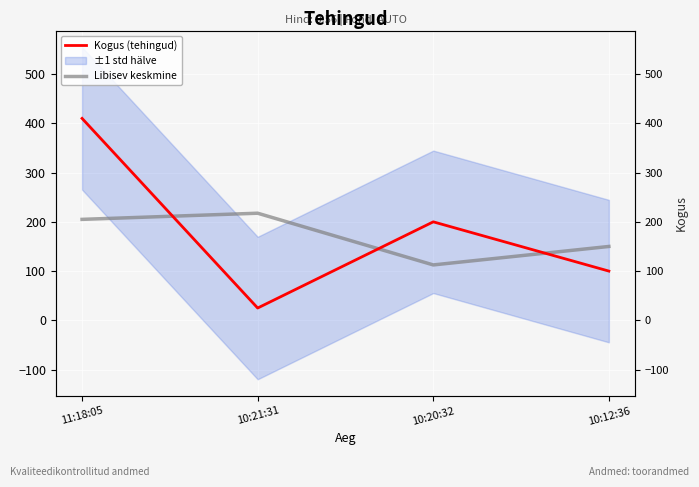

True or false: Kogus (tehingud) has more than 2 points higher than both neighbors.

False